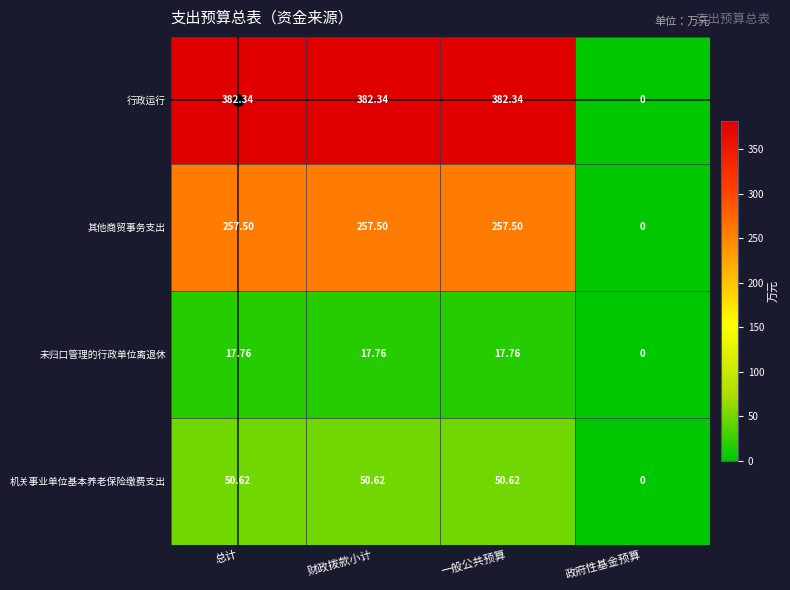

Is the value of 其他商贸事务支出 at 总计 greater than the value of 机关事业单位基本养老保险缴费支出 at 政府性基金预算?

Yes